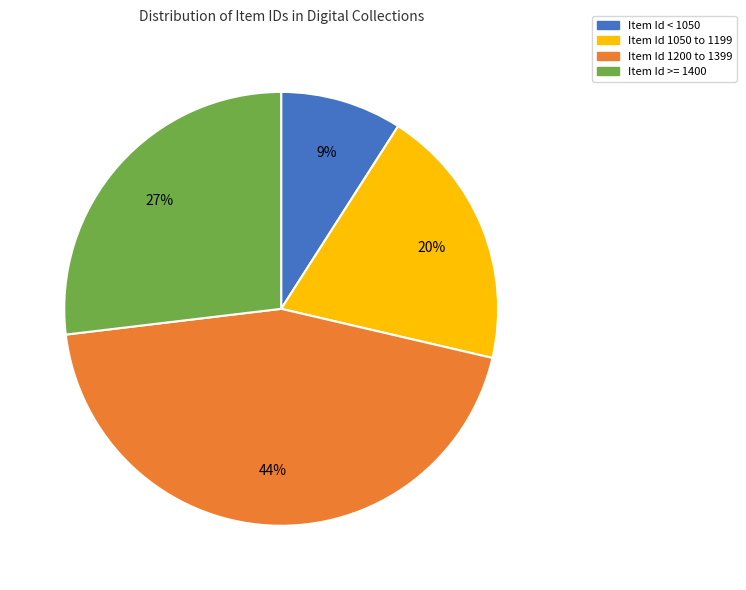

To the nearest percent, what is the difference between the largest and smallest slice percentages?

35%